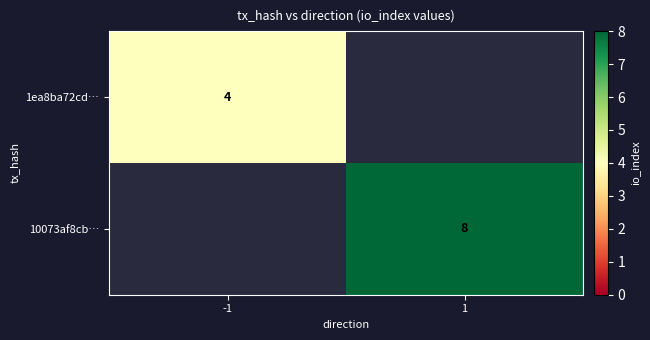

The value of 10073af8cb… at 1 is 8. True or false?

True